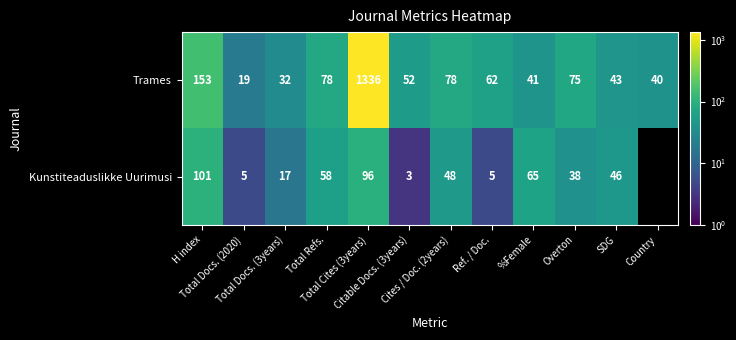

What is the difference between the maximum and minimum values in the Trames series?

1317